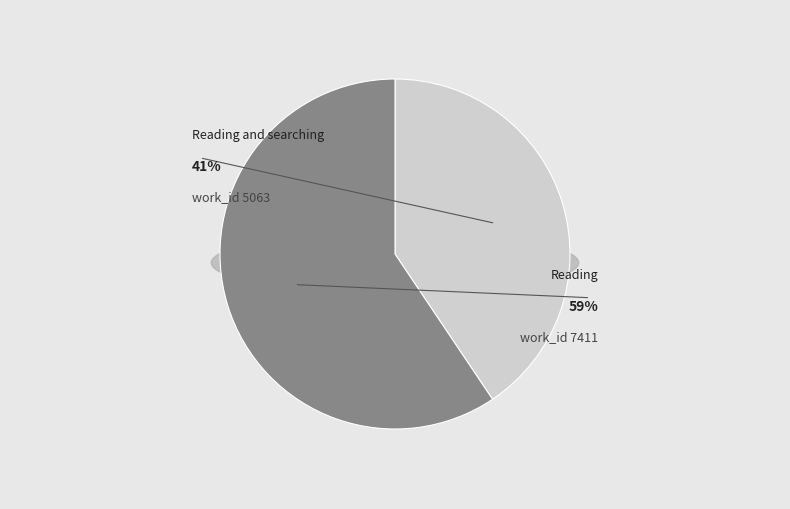

Between Reading and Reading and searching, which is larger?

Reading